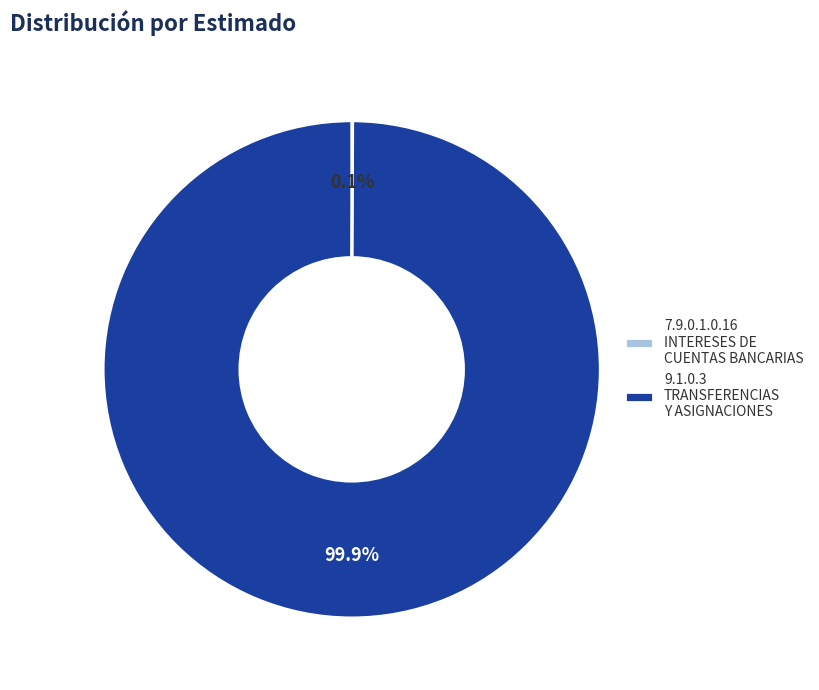

Is there a majority slice in this chart?

Yes